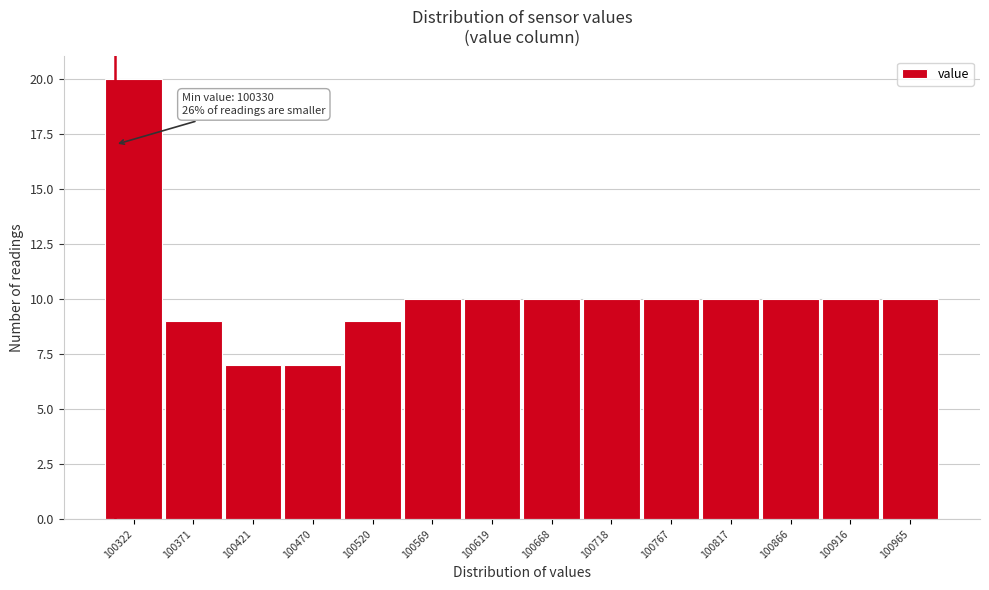

Reading left to right, what are all the values shown in this chart?

20	9	7	7	9	10	10	10	10	10	10	10	10	10